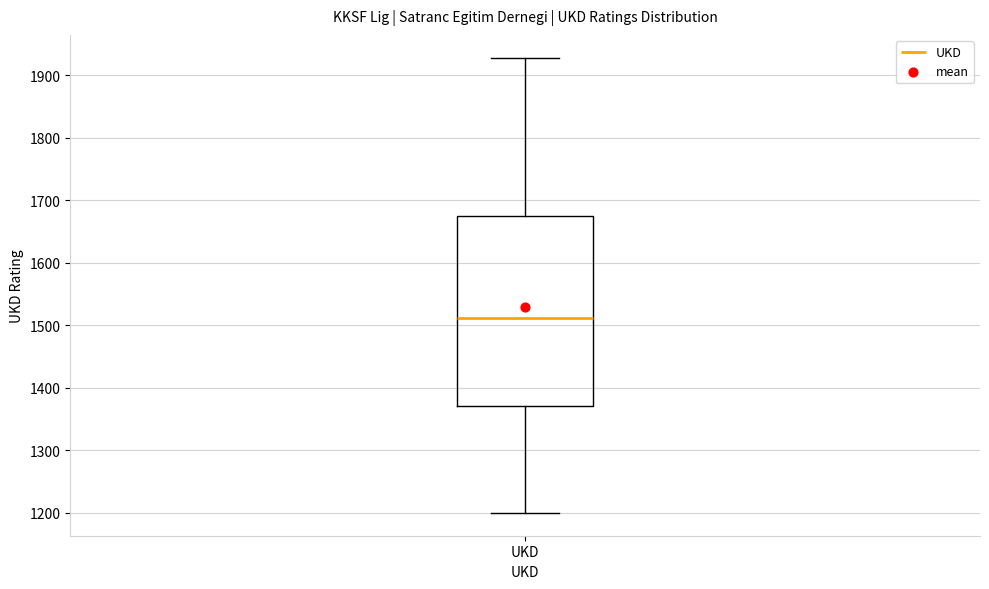

Read this box plot against the y-axis: the position of the median line, the range covered by the box, and the ends of both whiskers. The values are not printed on the chart, so give them approximately, as read against the axis.

median 1510, box 1370 to 1680, whiskers 1200 to 1930